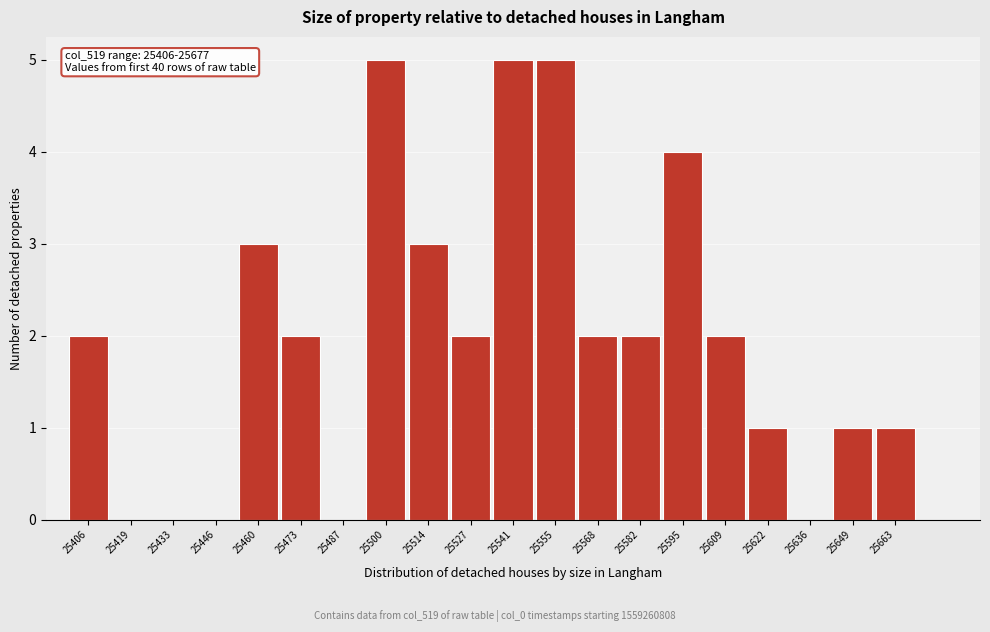

Reading left to right, transcribe all the data shown in this chart.

25406=2	25419=0	25433=0	25446=0	25460=3	25473=2	25487=0	25500=5	25514=3	25527=2	25541=5	25555=5	25568=2	25582=2	25595=4	25609=2	25622=1	25636=0	25649=1	25663=1